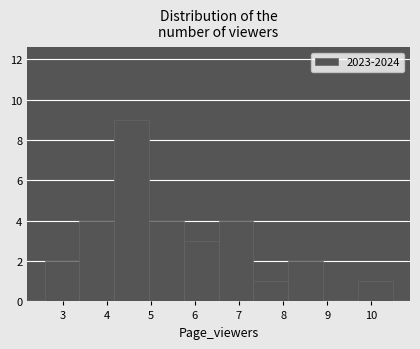

Reading left to right, transcribe this chart: for each bar, give the range it covers on the x-axis and its height. Neither the bar edges nor the heights are printed on the chart, so give them approximately, as read against the axes.

2.6 to 3.4: 2
3.4 to 4.2: 4
4.2 to 5.0: 9
5.0 to 5.7: 4
5.7 to 6.5: 3
6.5 to 7.3: 4
7.3 to 8.1: 1
8.1 to 8.9: 2
8.9 to 9.7: 0
9.7 to 10.5: 1